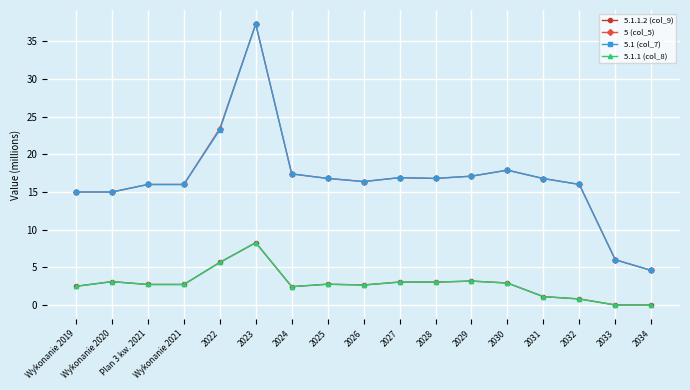

List the labels in order of 5.1.1 (col_8) value, smallest first.

2033, 2034, 2032, 2031, 2024, Wykonanie 2019, 2026, Wykonanie 2021, Plan 3 kw. 2021, 2025, 2030, 2028, 2027, Wykonanie 2020, 2029, 2022, 2023